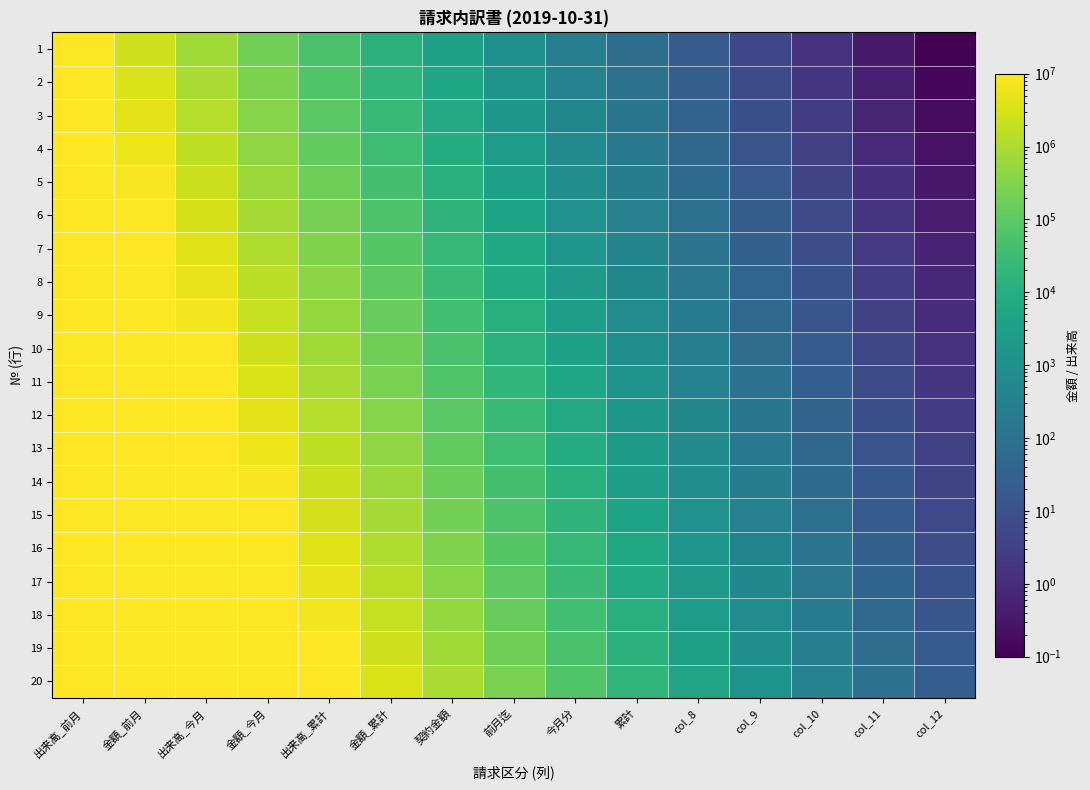

How many data points does each series have?

15